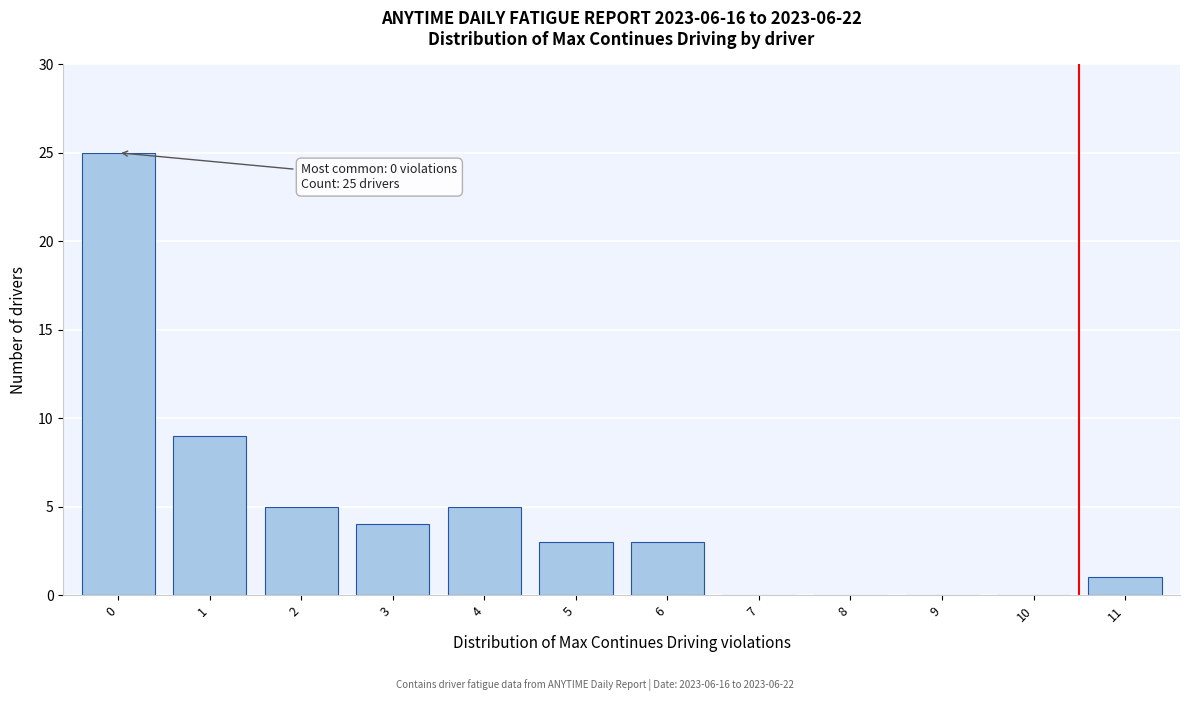

Reading right to left, extract all data points from this chart.

11=1	10=0	9=0	8=0	7=0	6=3	5=3	4=5	3=4	2=5	1=9	0=25